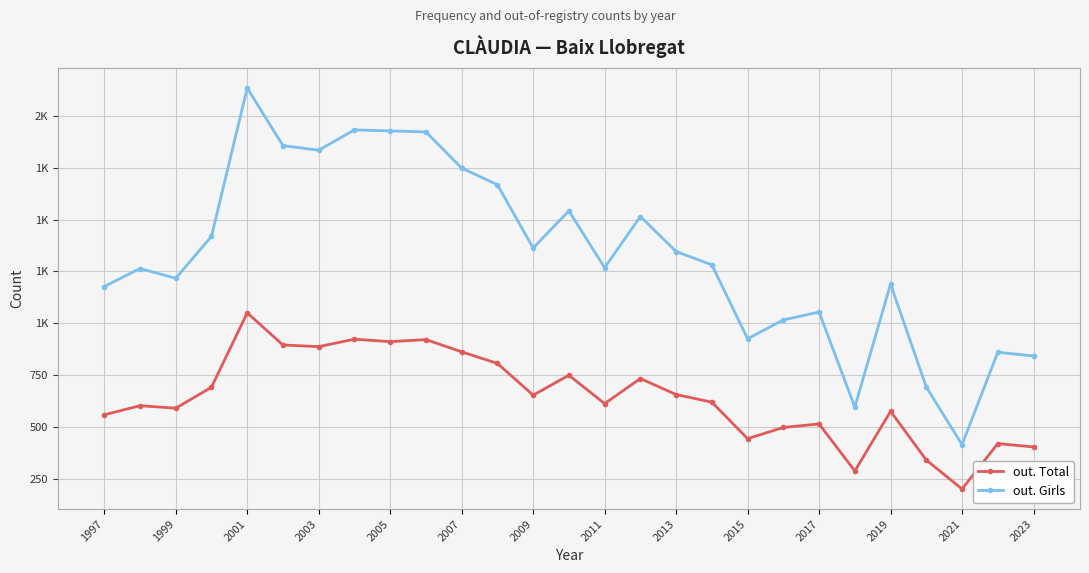

What are all the series names shown in the legend?

out. Total, out. Girls